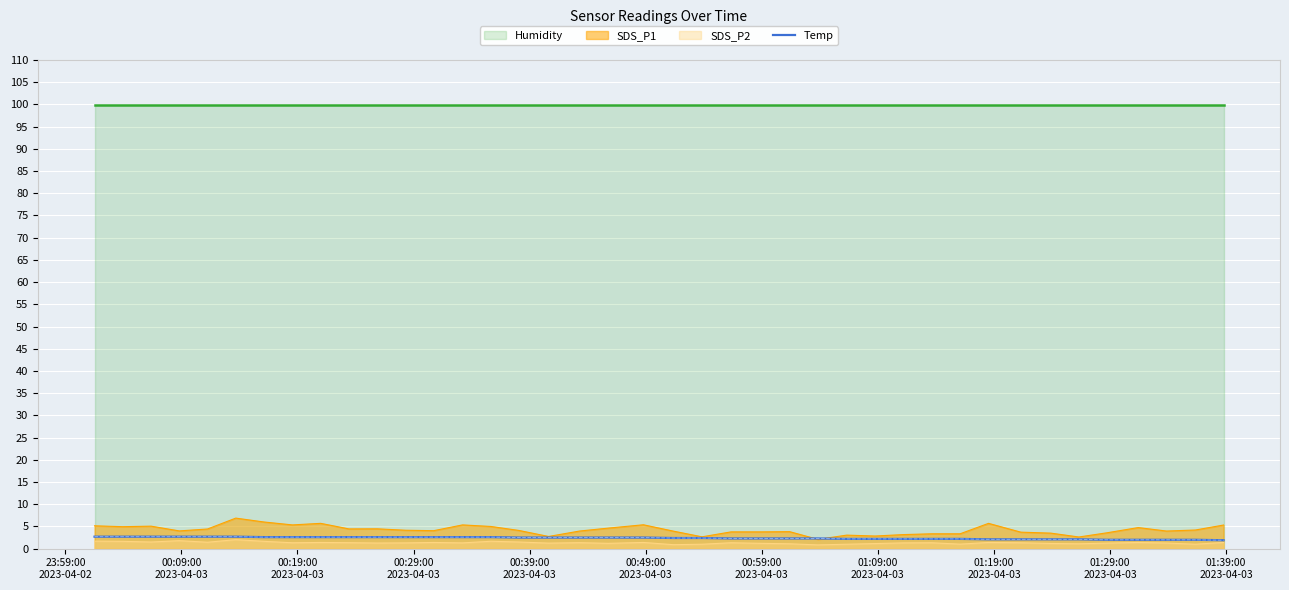

Does the chart display data point markers on the line(s)?

No